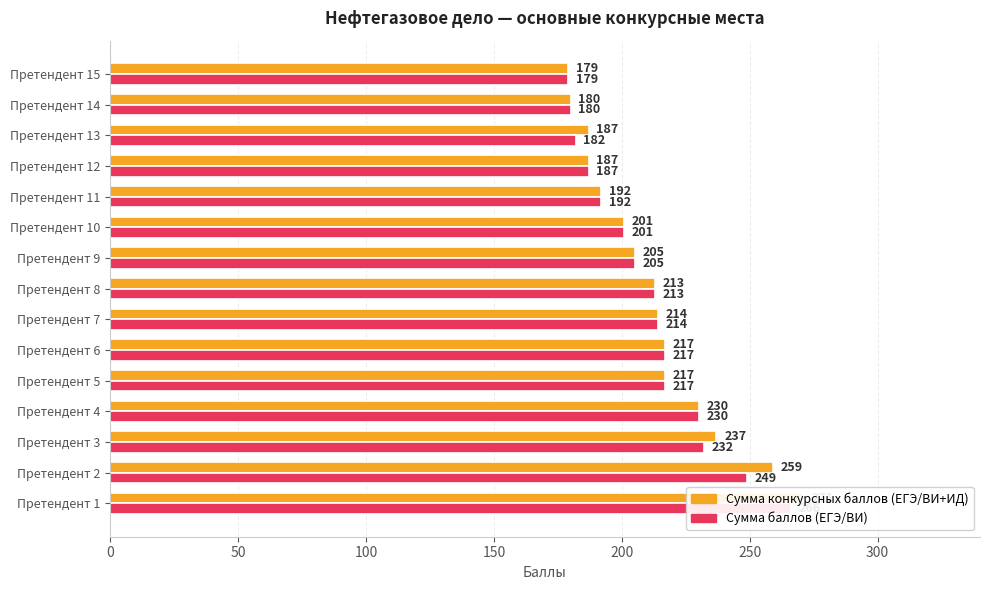

What is the maximum value for Сумма баллов (ЕГЭ/ВИ)?

266